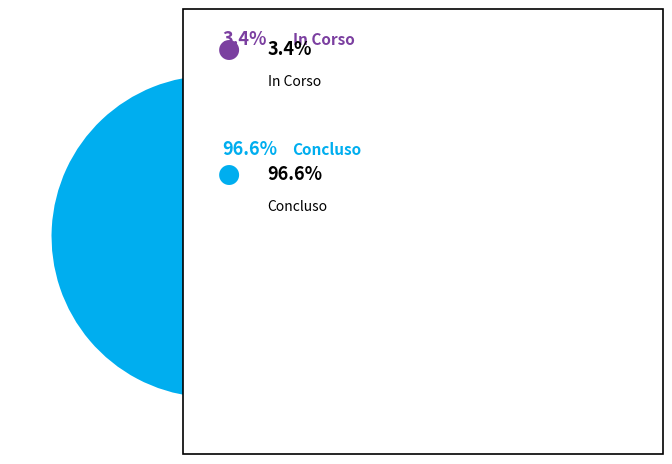

Does any single category account for the majority?

Yes